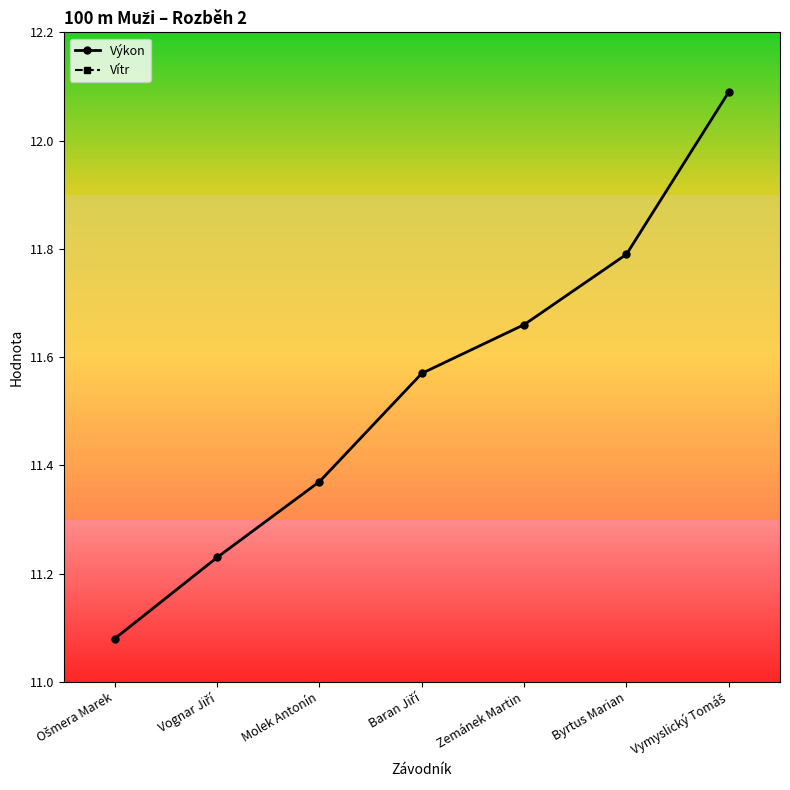

What is the maximum value shown in the chart?

12.1